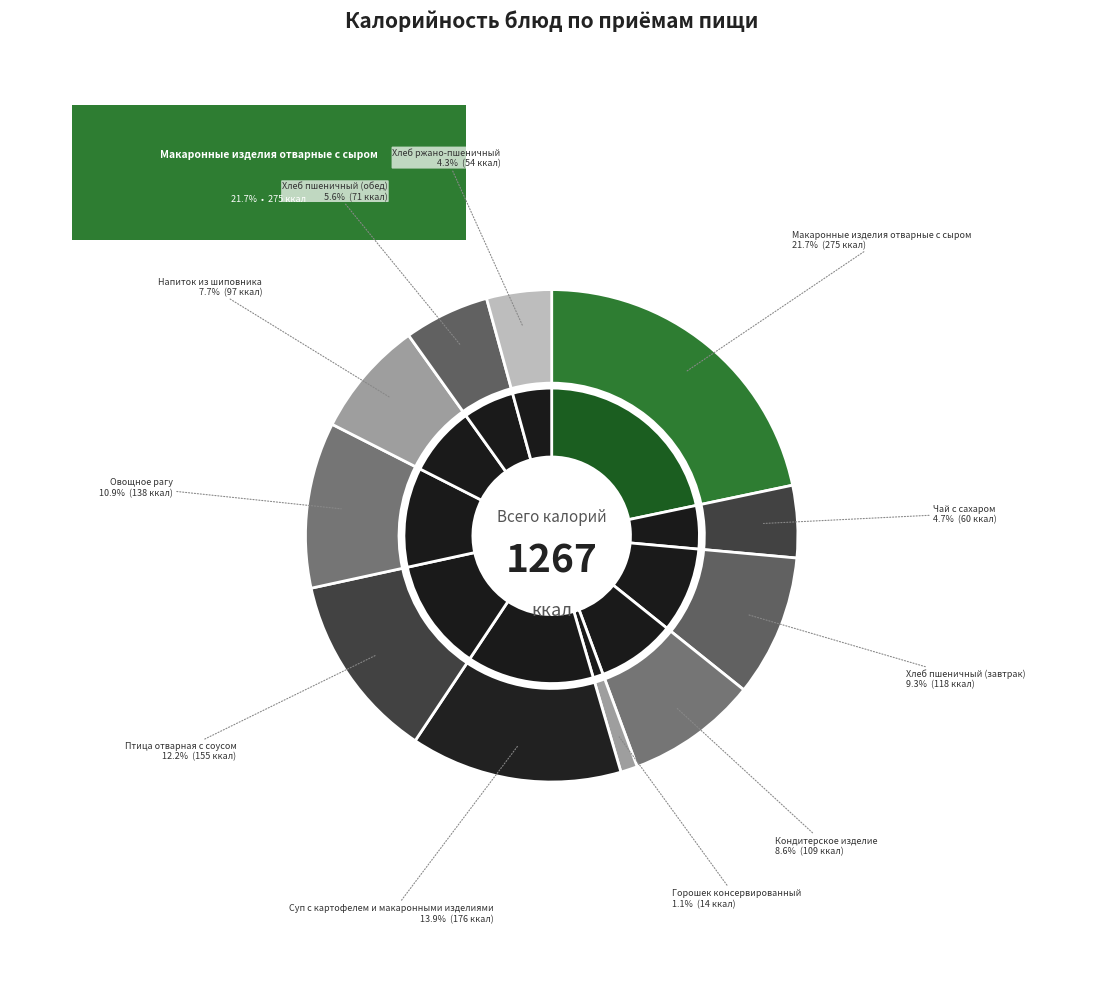

What portion of the pie excludes Овощное рагу?

89.1%